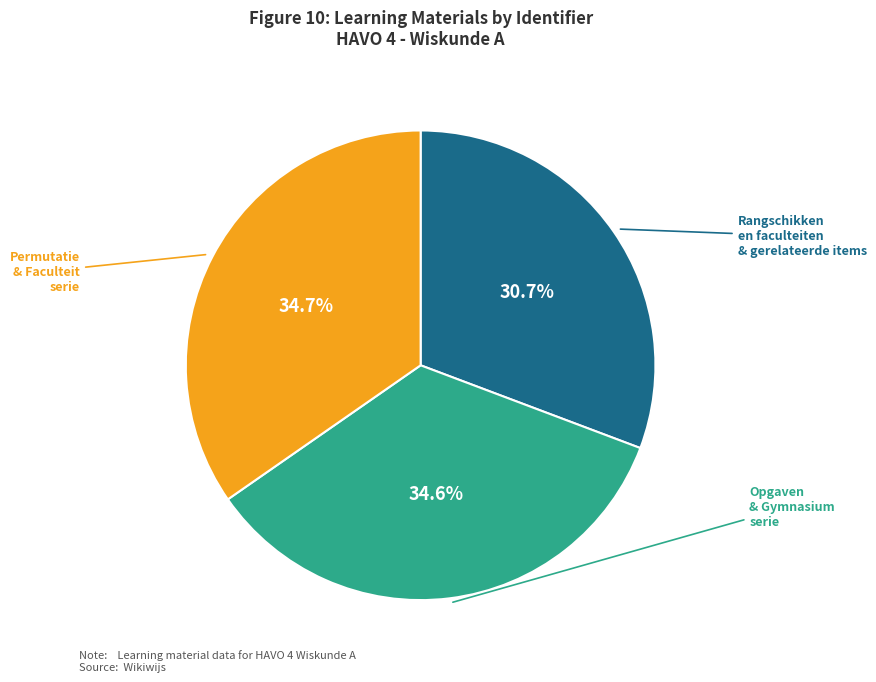

Is there a majority slice in this chart?

No